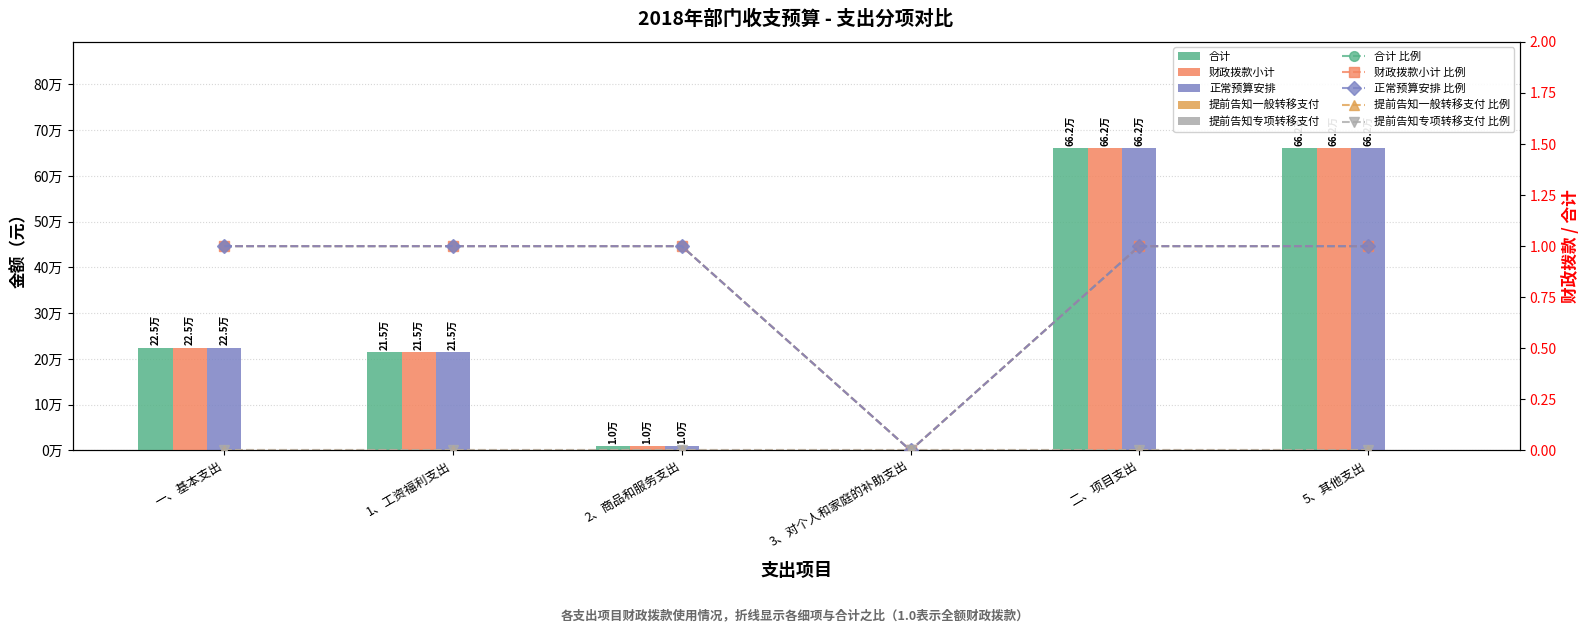

How many values in 合计 are above zero?

5